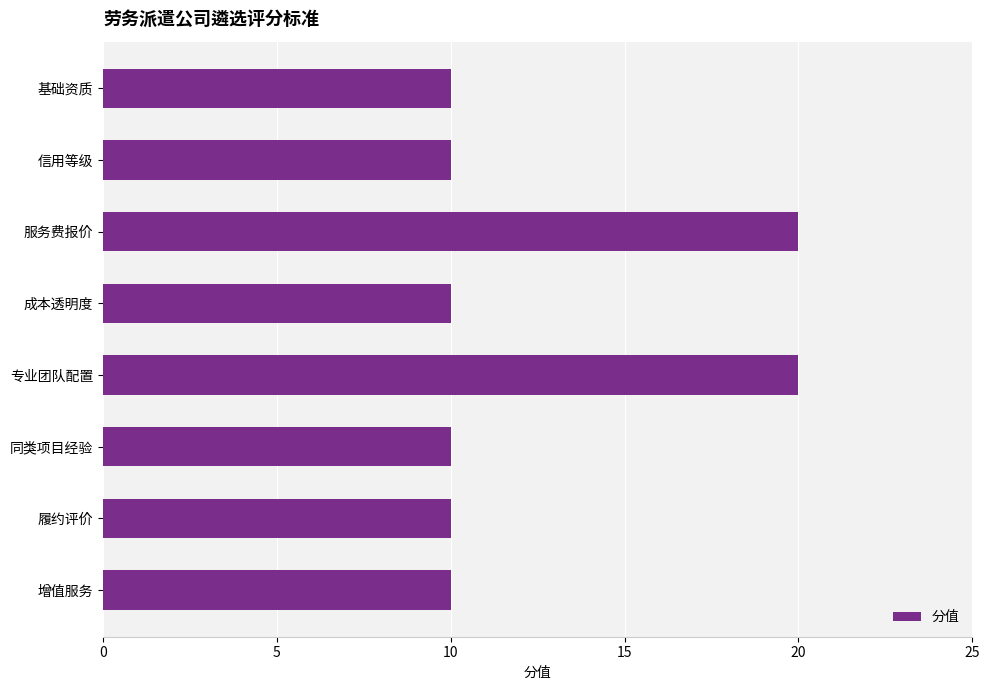

Reading top to bottom, extract all data points from this chart.

10	10	20	10	20	10	10	10